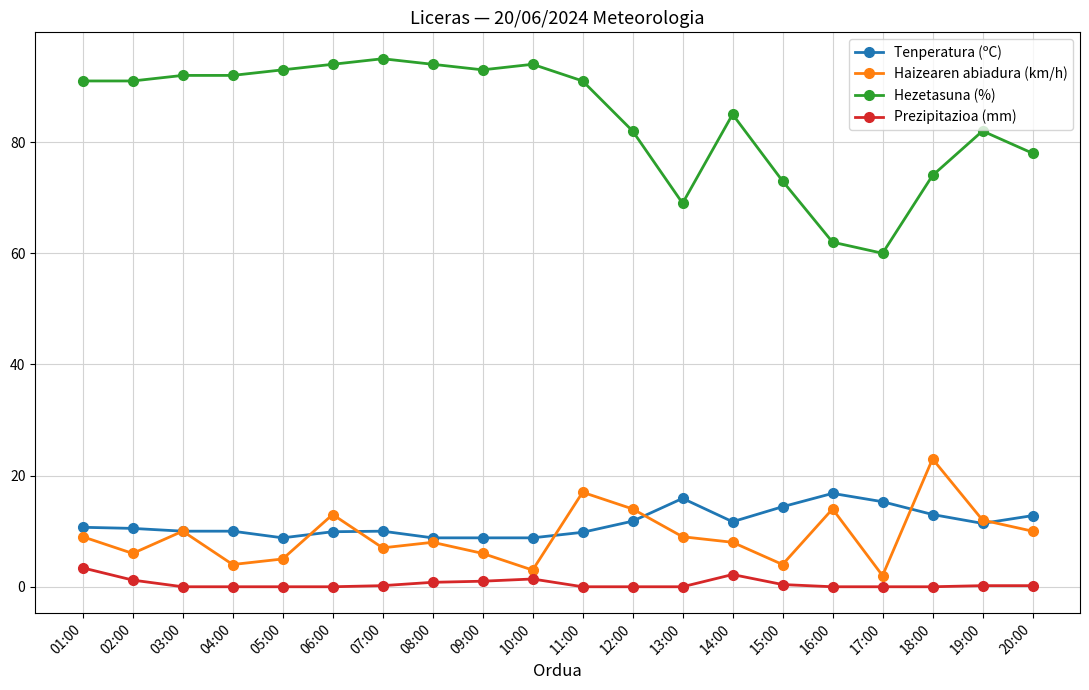

True or false: Tenperatura (ºC) has more than 0 points higher than both neighbors.

True